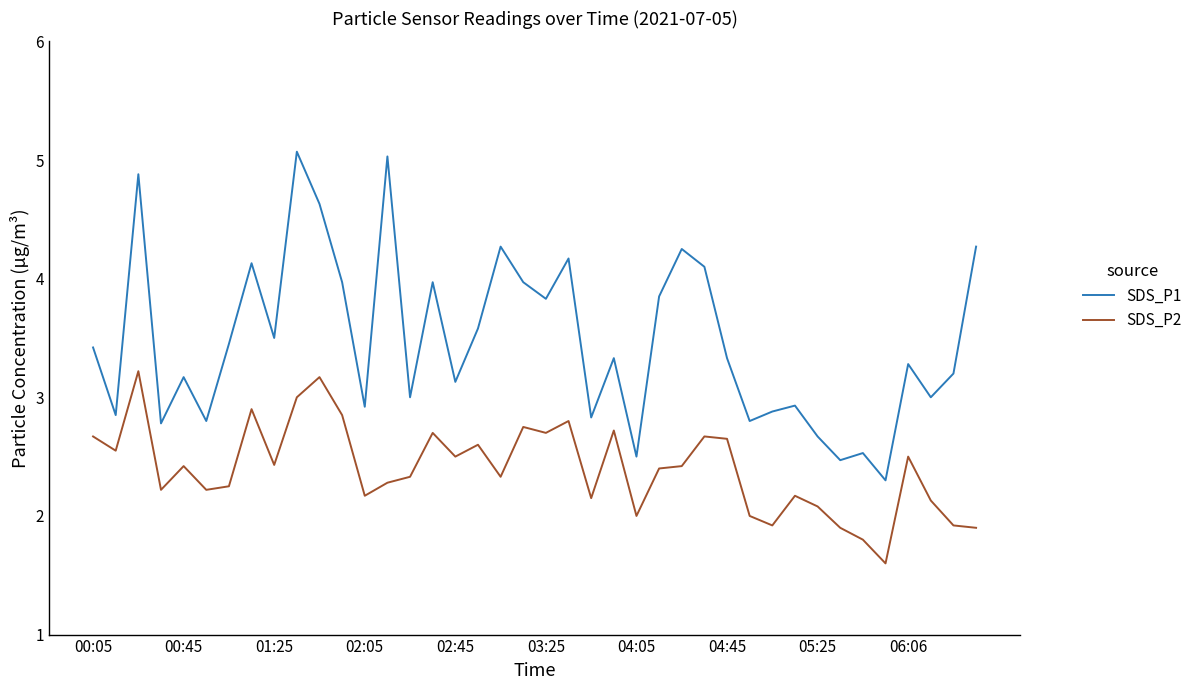

What is the greatest value displayed?

5.1